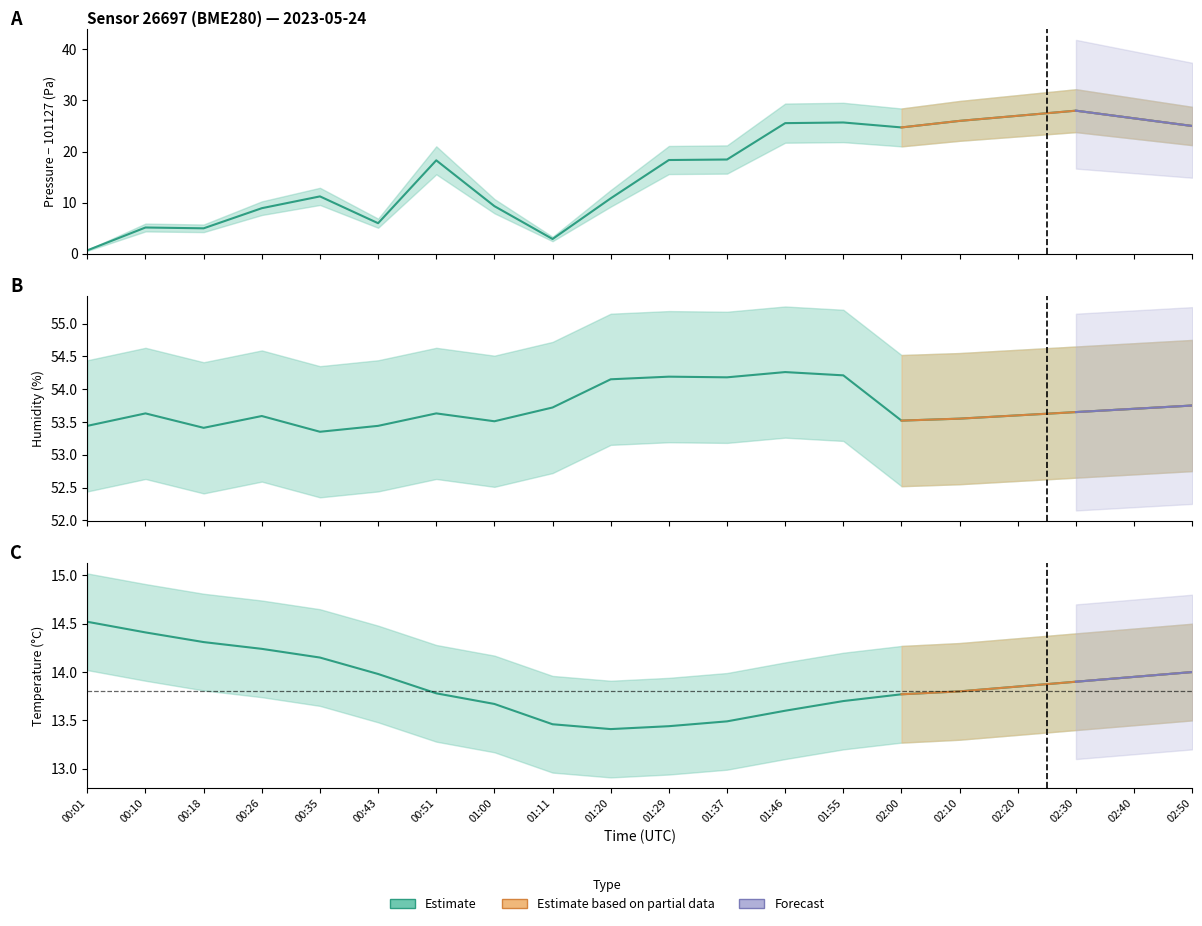

What is the greatest value displayed?

54.3